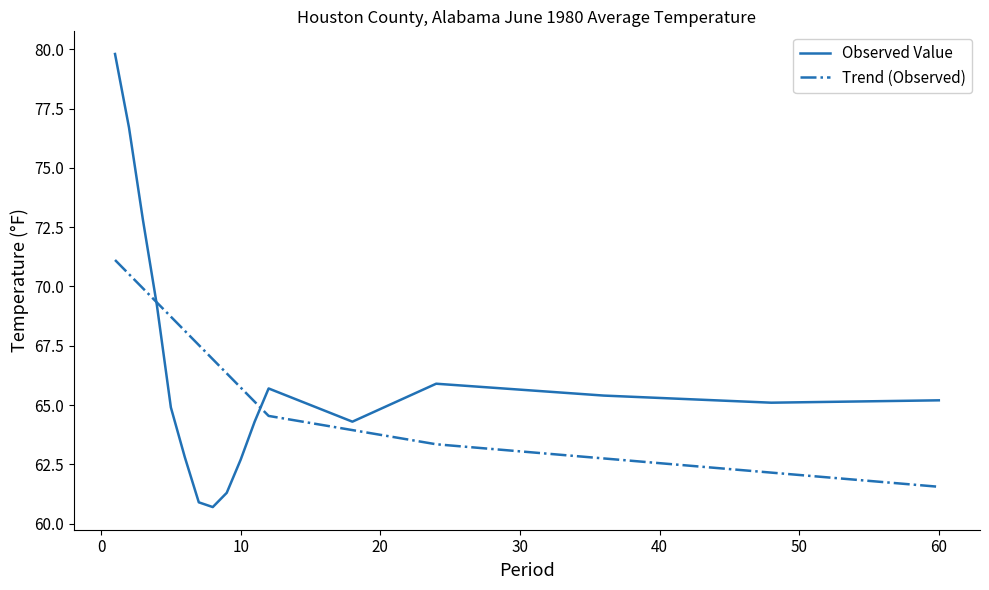

Which series has the widest spread of values?

Observed Value